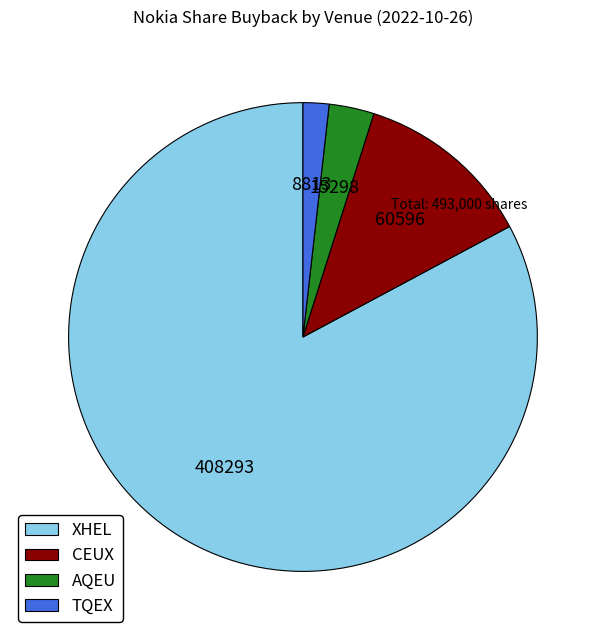

What is the largest slice in the pie chart?

XHEL